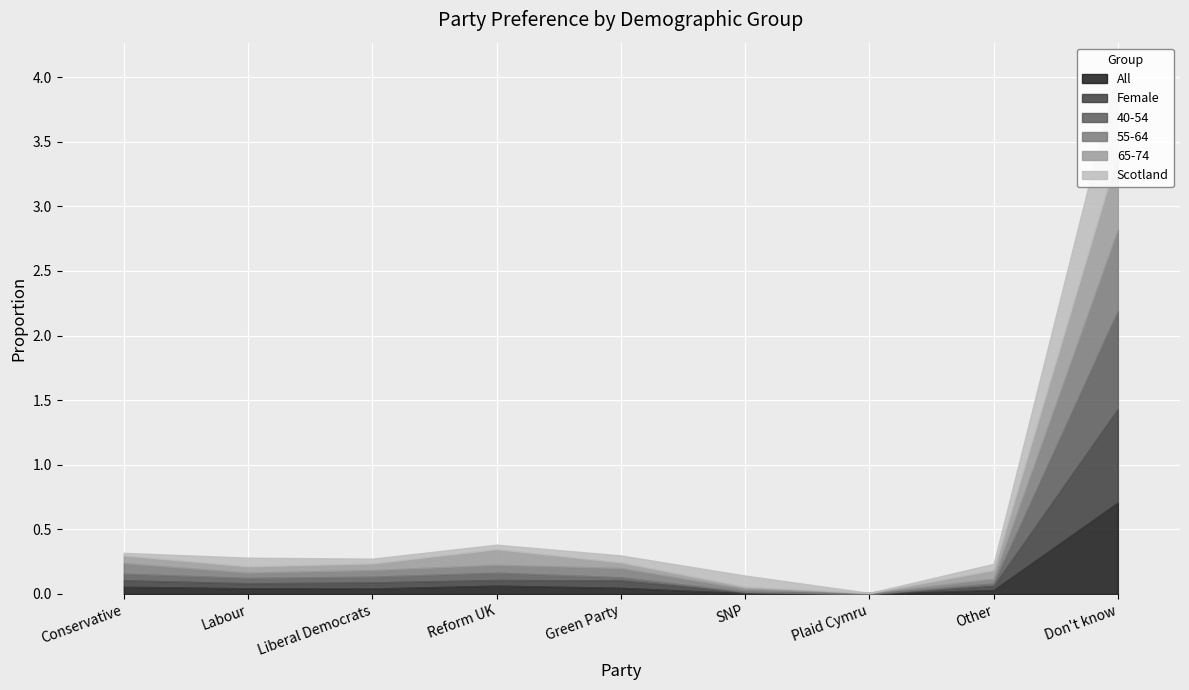

Which series ends up on top after the final intersection of 55-64 and Female?

Female